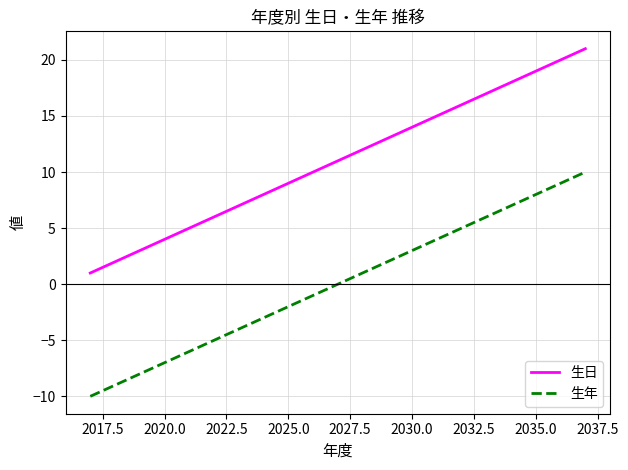

True or false: 生日 and 生年 cross at least once.

False